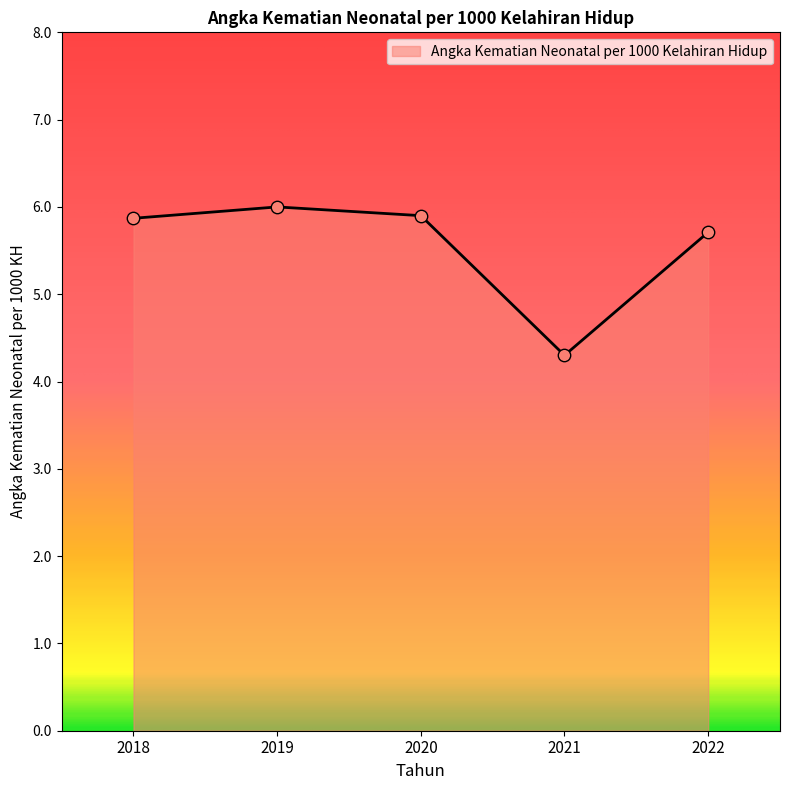

Which has a higher value, 2020 or 2021?

2020